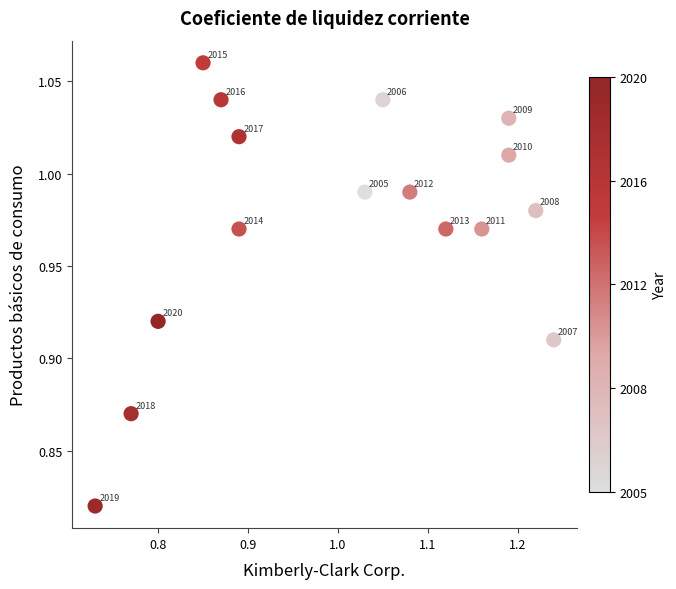

What is the range of X values (max minus min)?

0.5